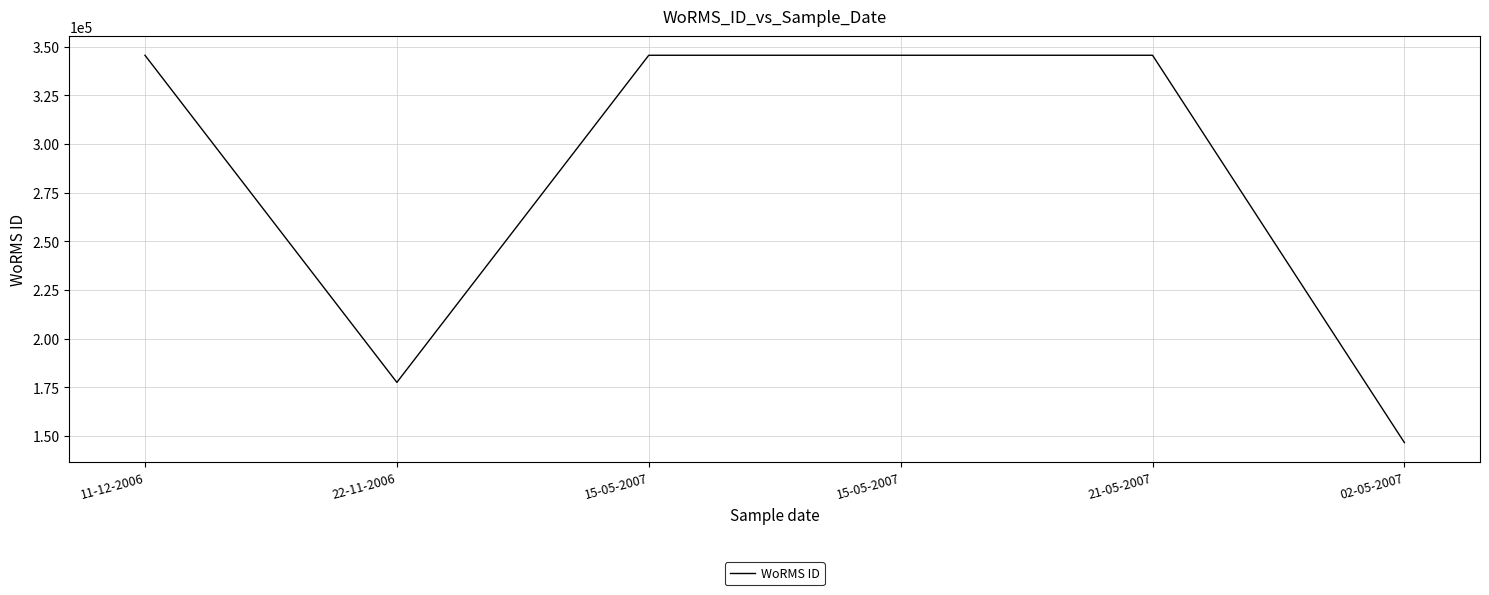

How many lines are shown in the chart?

1